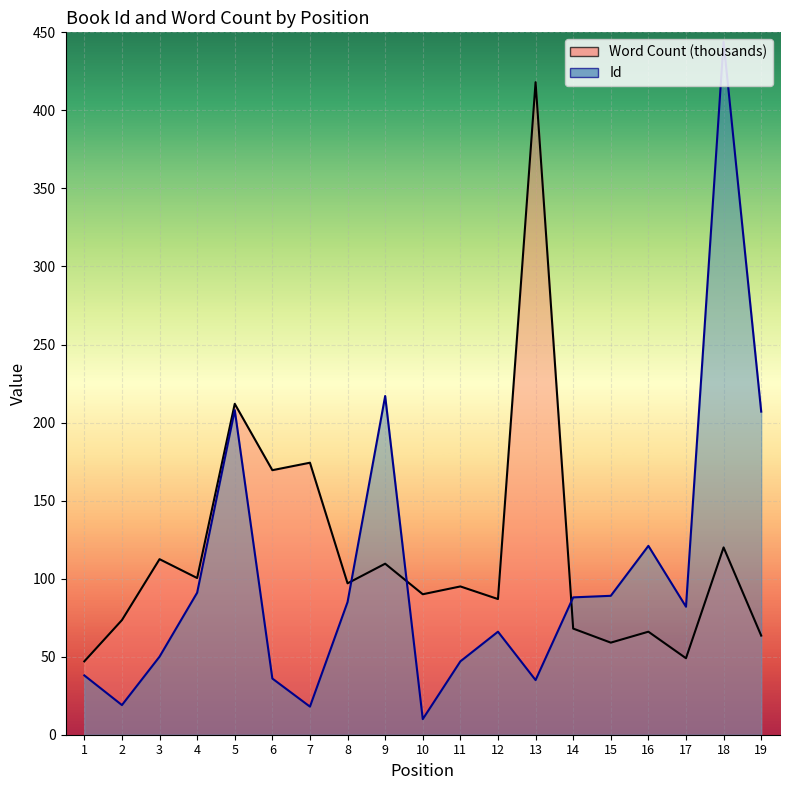

Reading left to right, extract all data points from this chart.

Id: 38.0	19.0	50.0	91.0	208.0	36.0	18.0	85.0	217.0	10.0	47.0	66.0	35.0	88.0	89.0	121.0	82.0	444.0	207.0
Word Count: 47.0	73.4	112.5	100.4	212.0	169.5	174.3	97.0	109.6	90.0	95.0	86.9	418.1	68.0	59.0	66.0	49.0	120.0	63.5